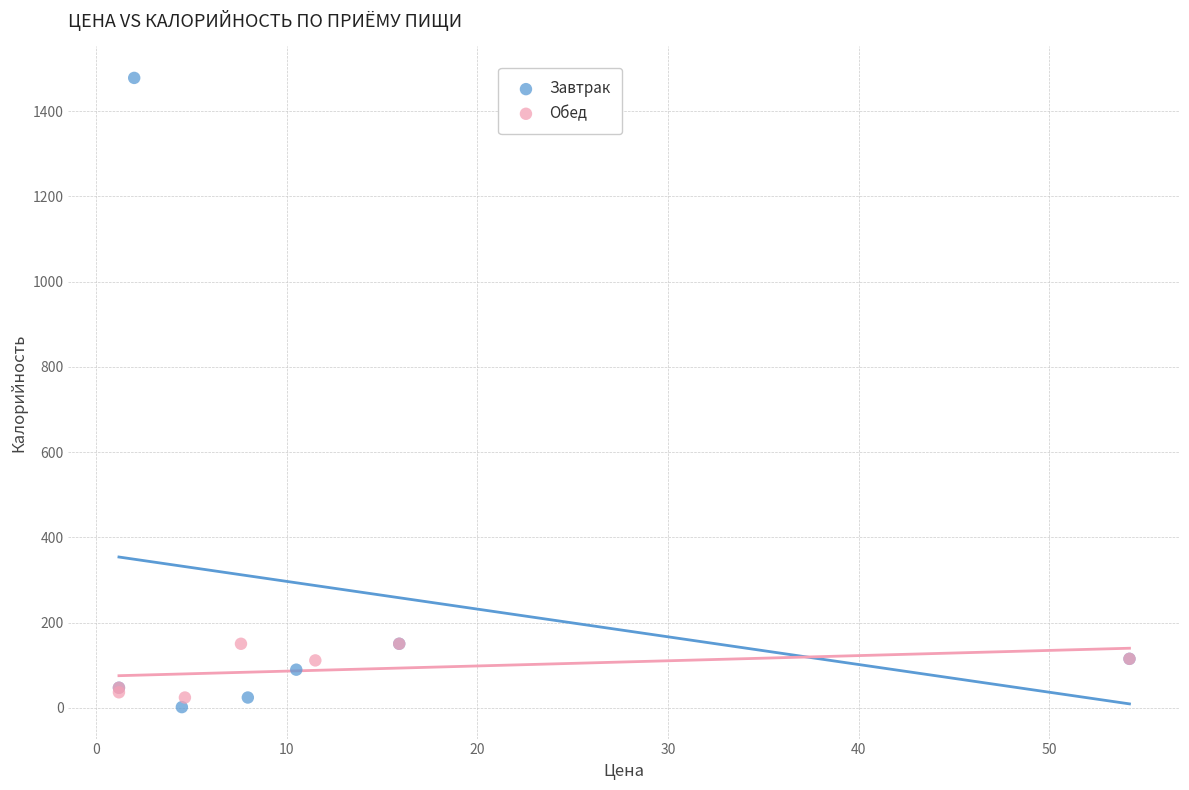

Which series has the widest spread of Y values?

Завтрак